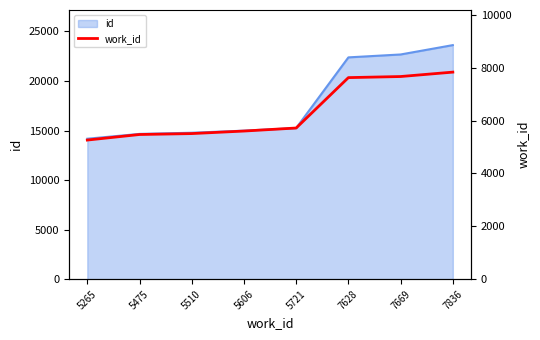

Rank the categories by value from lowest to highest.

5265, 5475, 5510, 5606, 5721, 7628, 7669, 7836